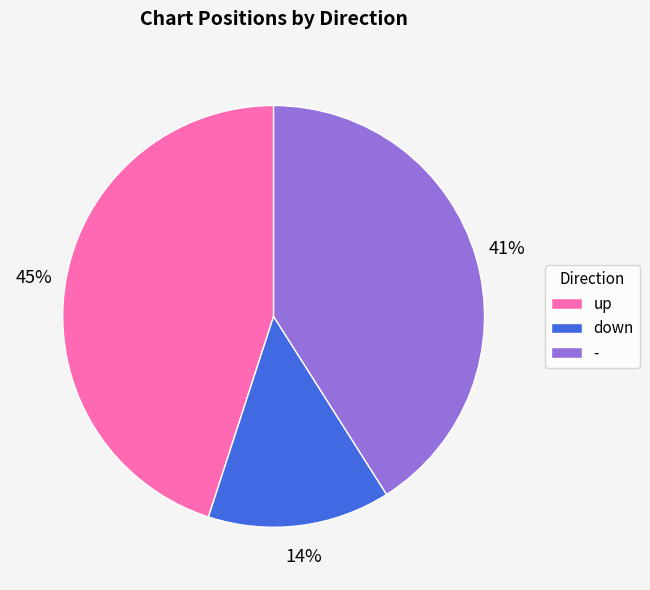

Is the sum of down and - greater than half?

Yes